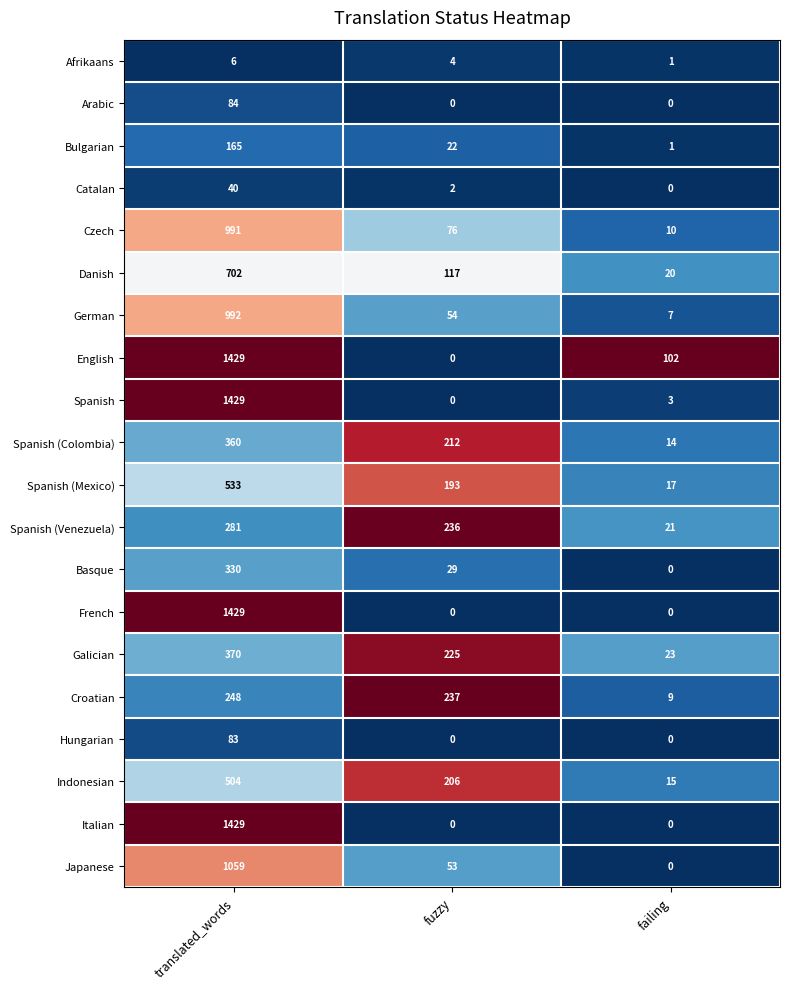

At how many categories does at least one series exceed 0?

3